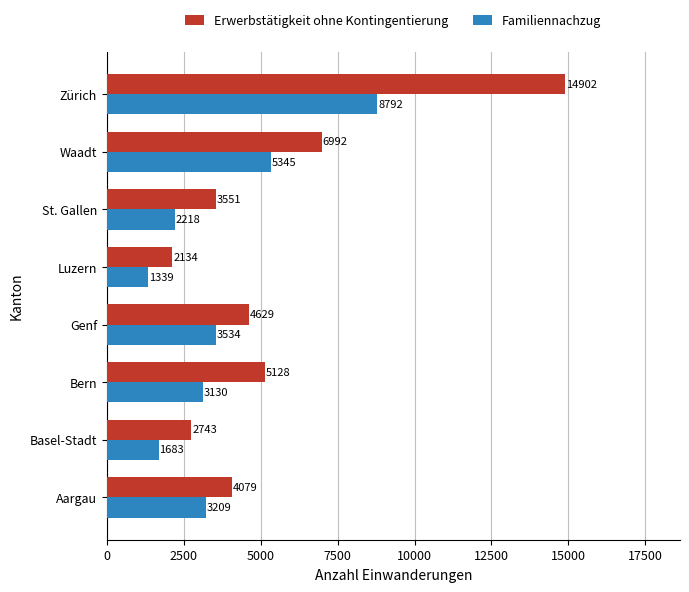

At which label does Familiennachzug reach its minimum?

Luzern